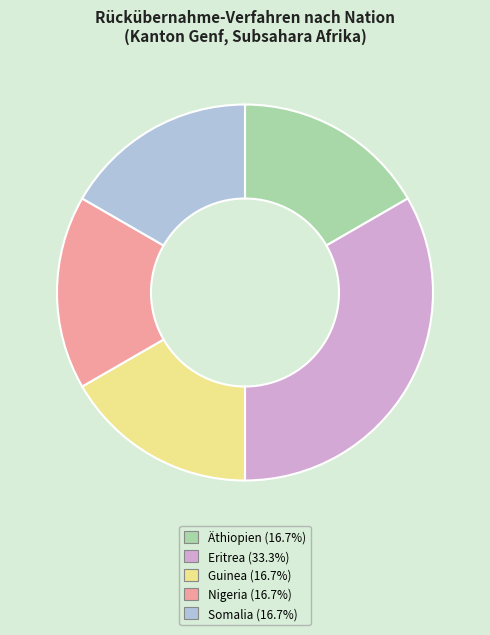

Is it true that Eritrea is 45% of the pie?

False